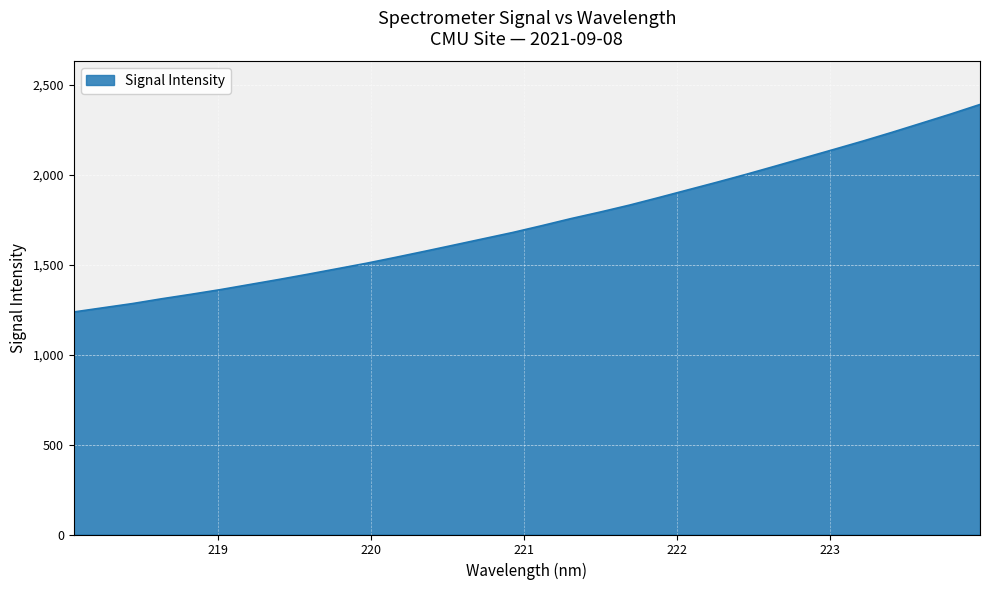

What is the greatest value displayed?

2390.2